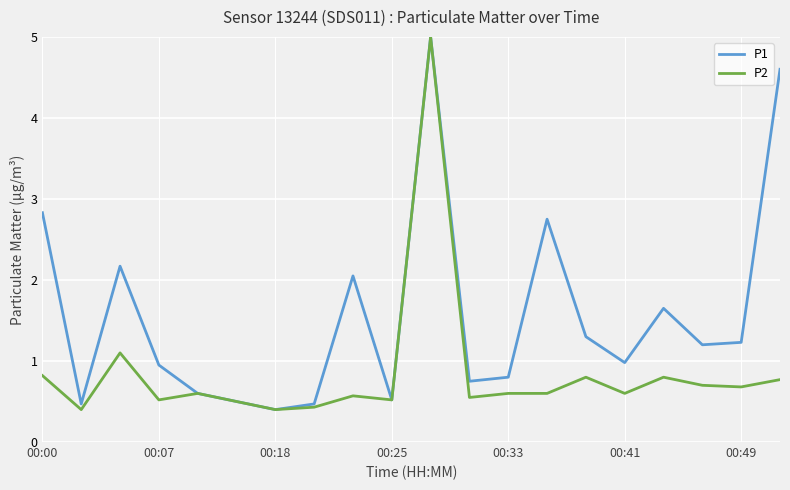

What is the smallest value displayed?

0.4